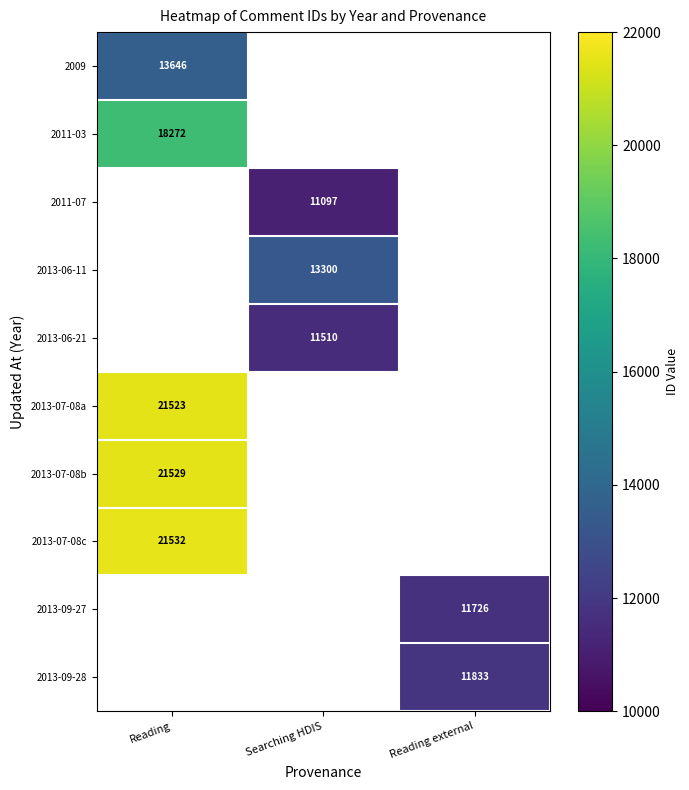

The 2013-07-08b series shows 6090 at Reading. True or false?

False